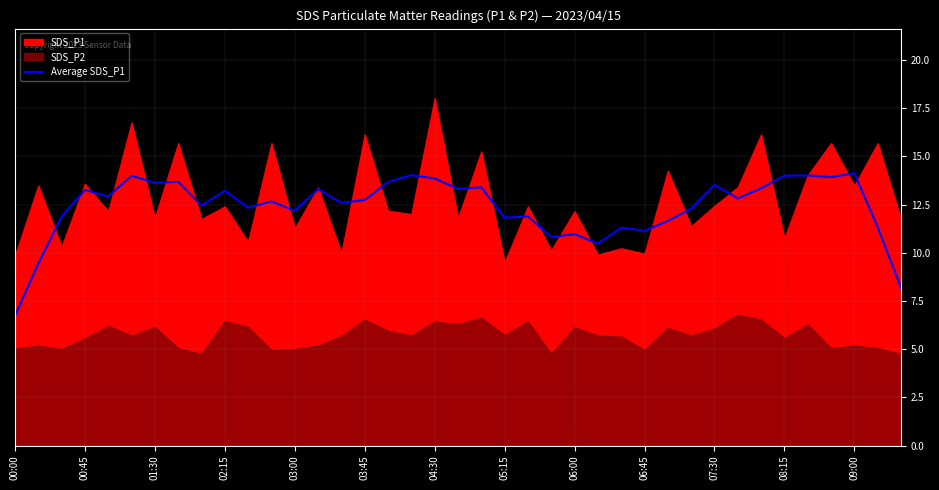

What is the minimum value for Average SDS_P1?

6.7